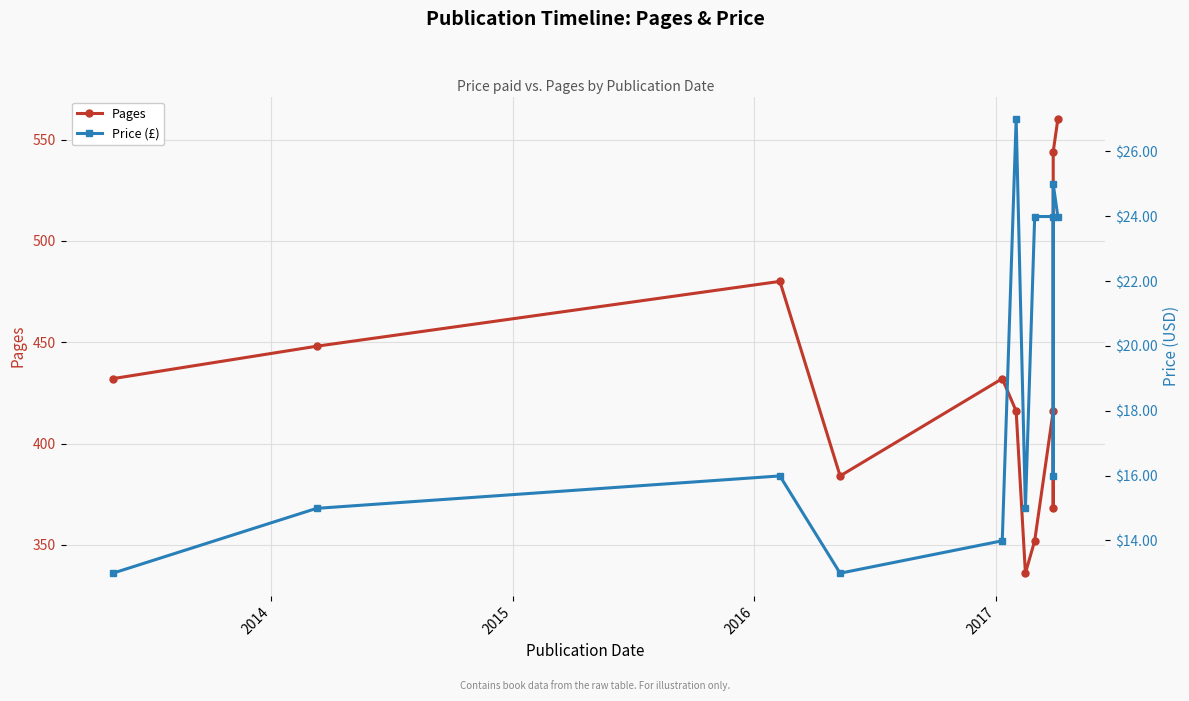

Is it true that Pages equals 432.0 at 2017?

True